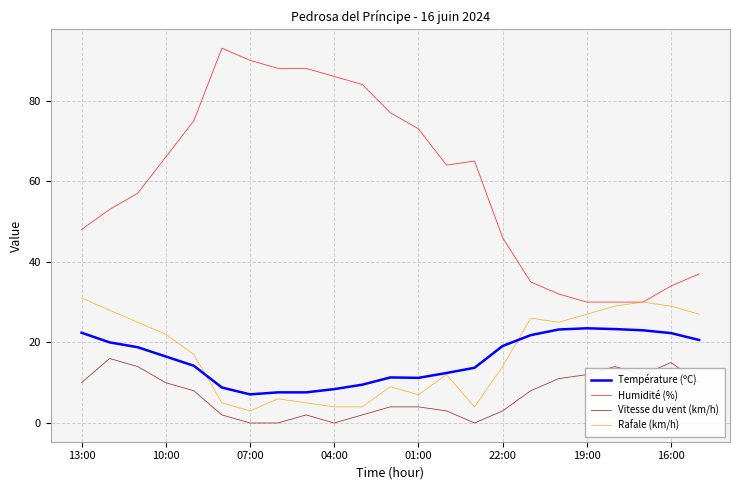

Which series has the largest range (max minus min)?

Humidité (%)